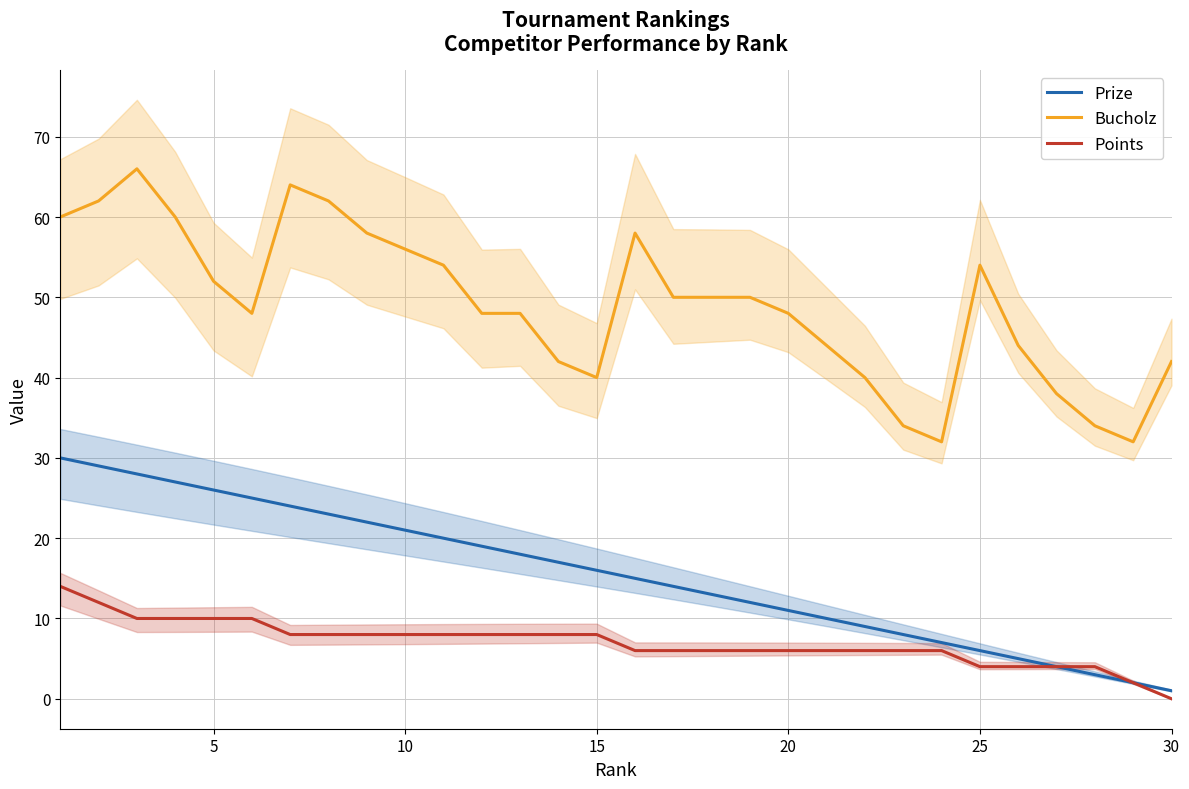

The Bucholz series shows 14 at 20. True or false?

False